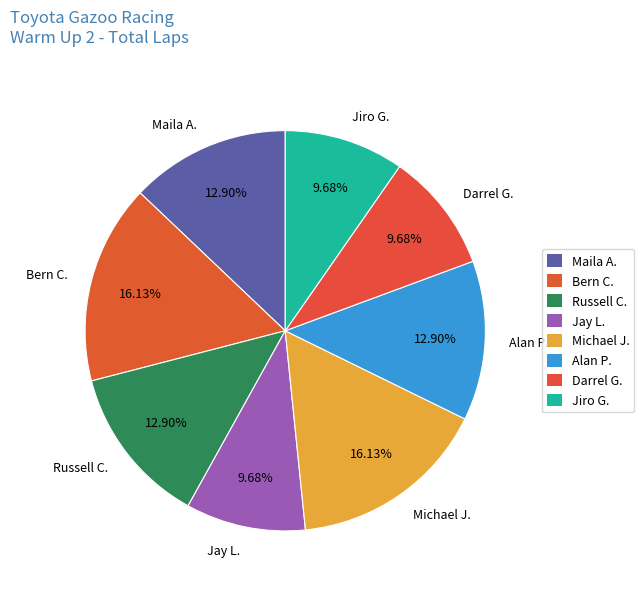

Do Maila A. and Bern C. together represent more than half of the pie?

No